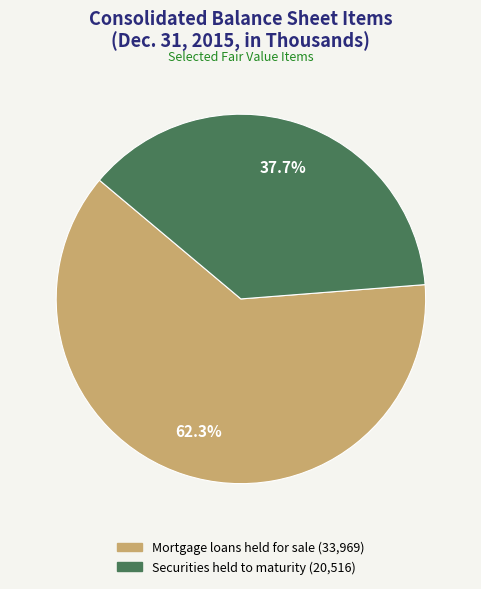

How many slices are in this pie chart?

2